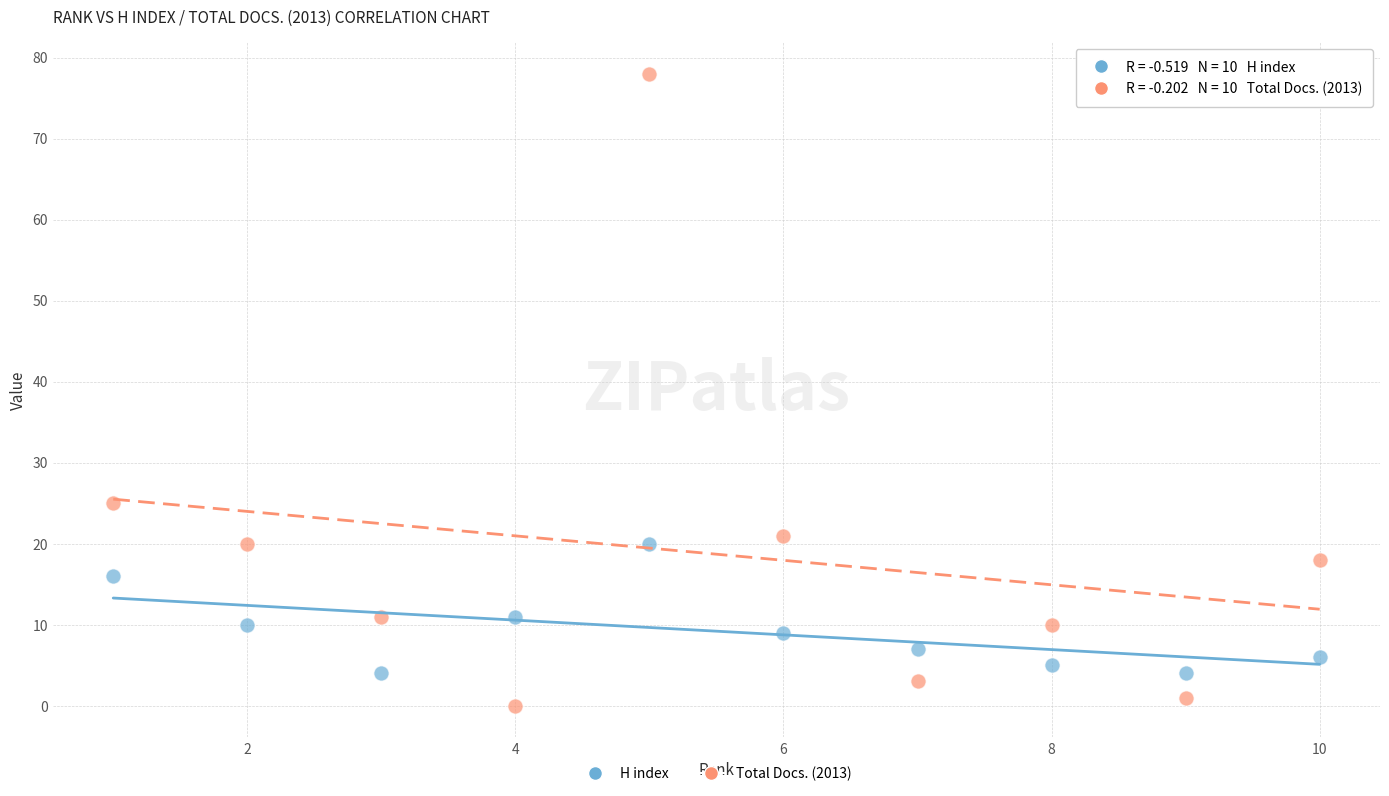

Across all series, what Y value is closest to 39?

25